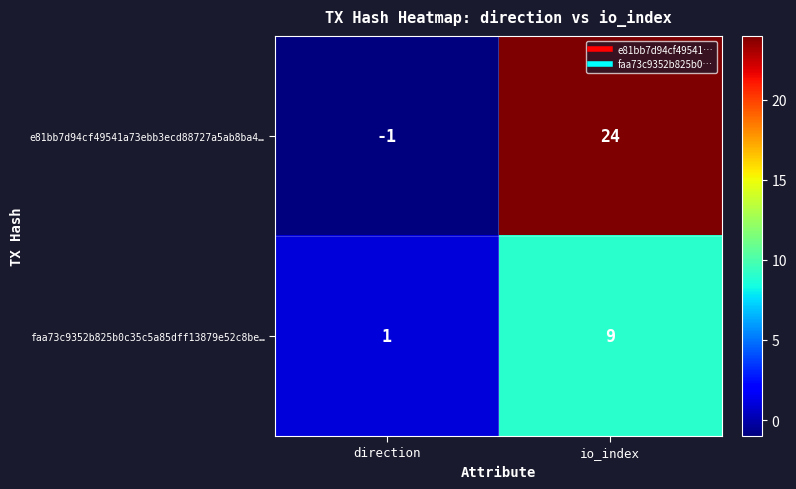

Which series has the largest total across all categories?

e81bb7d94cf49541a73ebb3ecd88727a5ab8ba4…